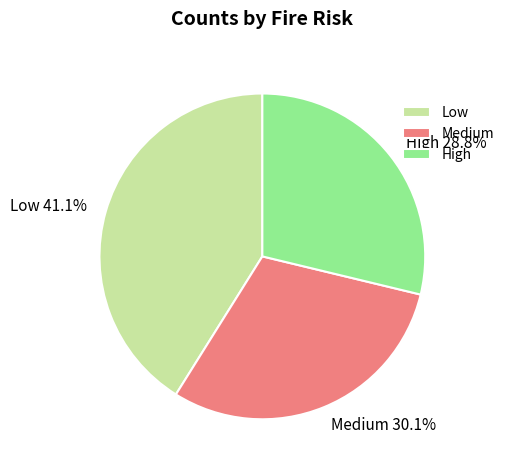

Is there any slice that represents more than half of the pie?

No